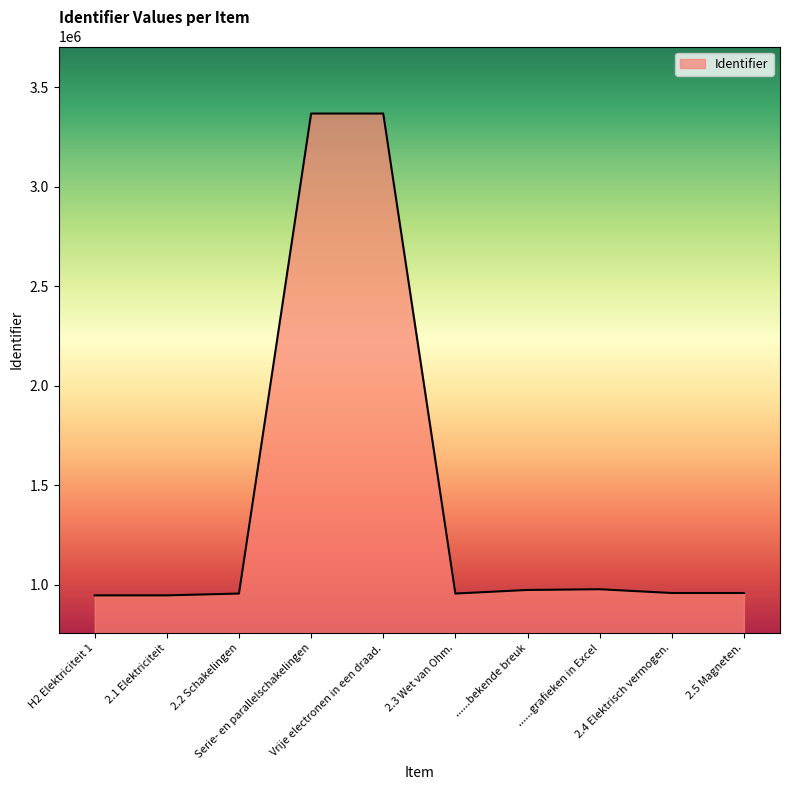

What is the change in value from H2 Elektriciteit 1 to 2.3 Wet van Ohm.?

+9229